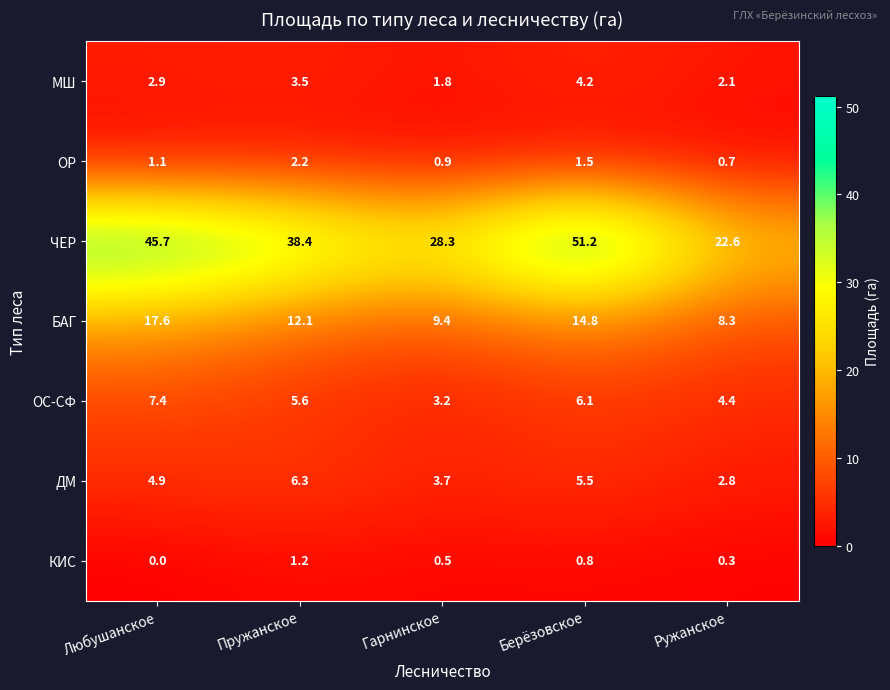

List the series in order of their peak value, lowest first.

КИС, ОР, МШ, ДМ, ОС-СФ, БАГ, ЧЕР